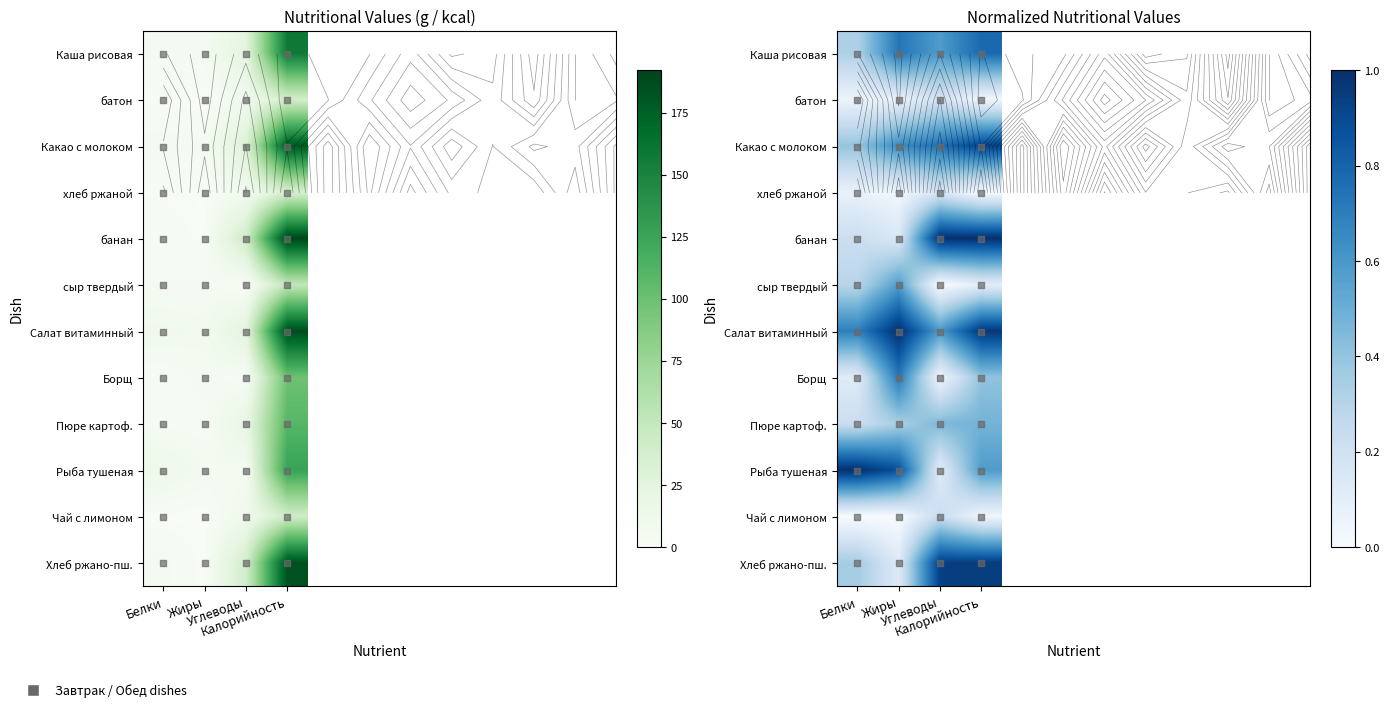

Is the value of банан at Белки greater than the value of Борщ at Белки?

Yes